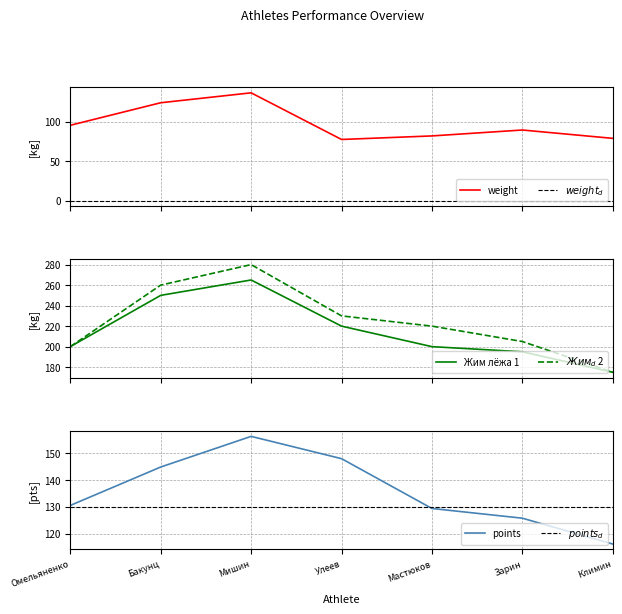

What is the maximum value shown in the chart?

280.0